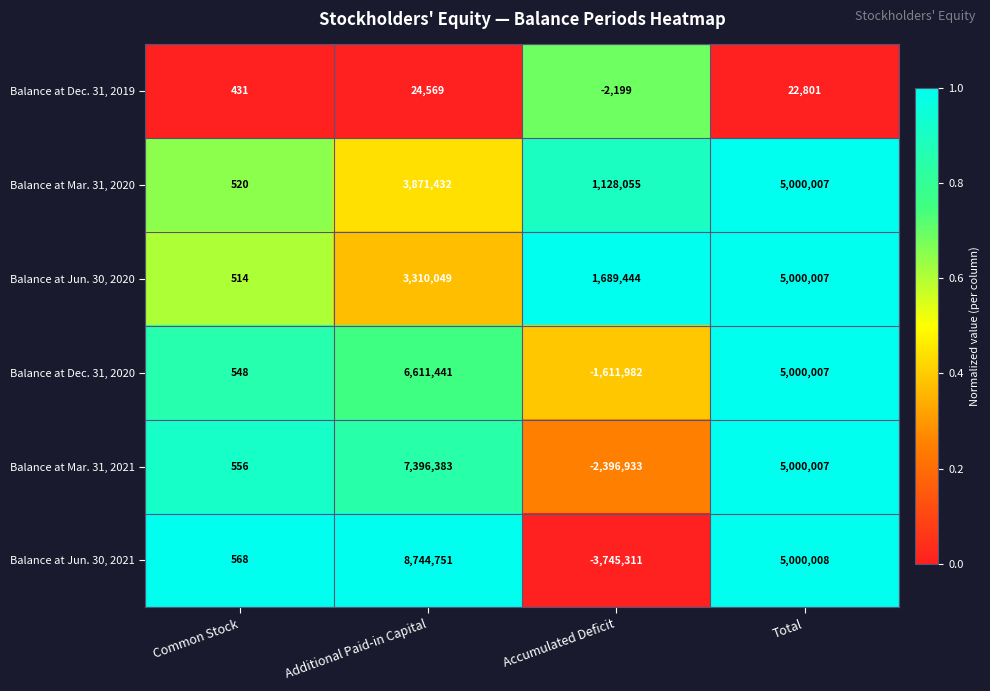

Is it true that Balance at Mar. 31, 2020 equals 520 at Common Stock?

True